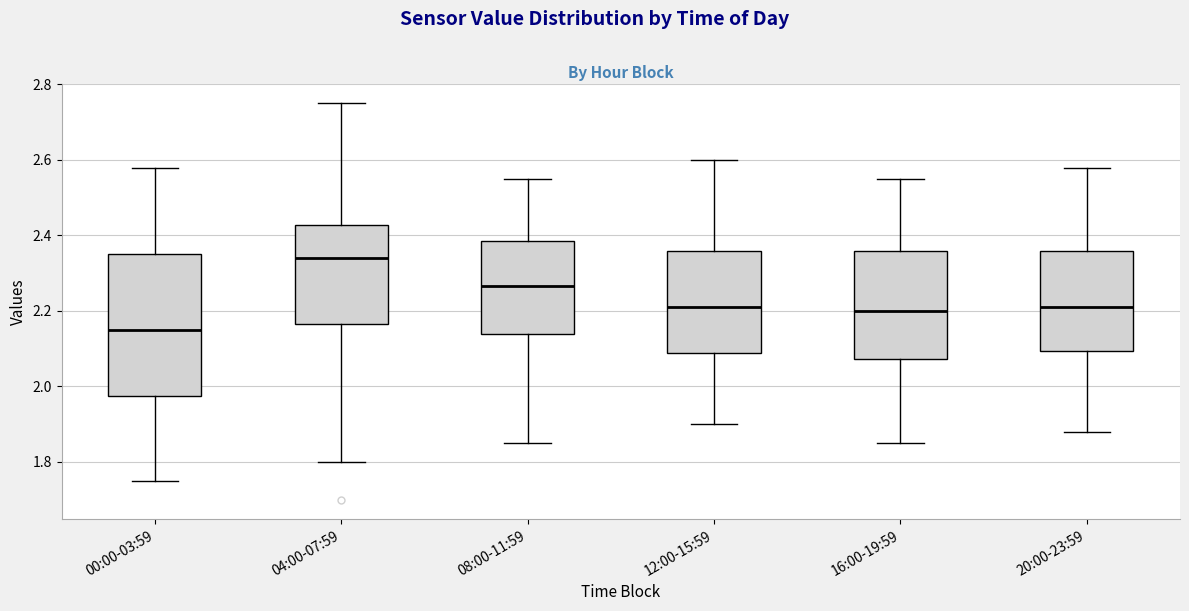

Which box's median line is the highest?

04:00-07:59